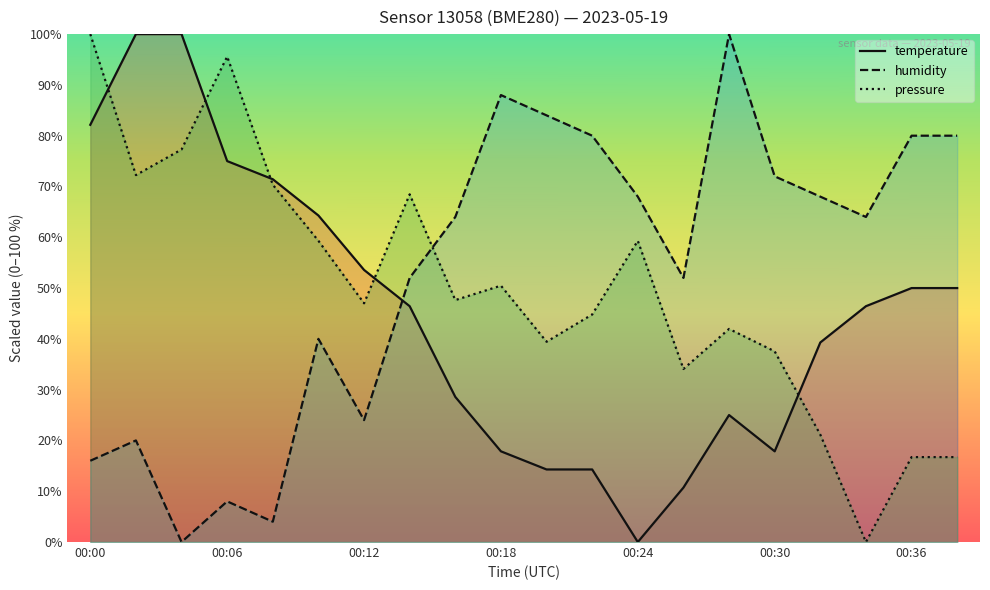

Is it true that pressure equals 16.7 at 19?

True